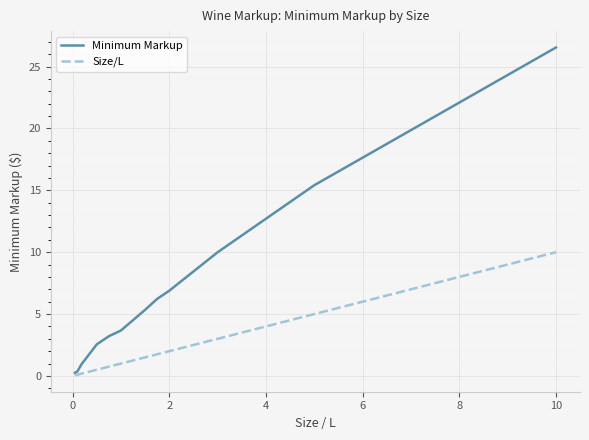

What is the greatest value displayed?

26.5